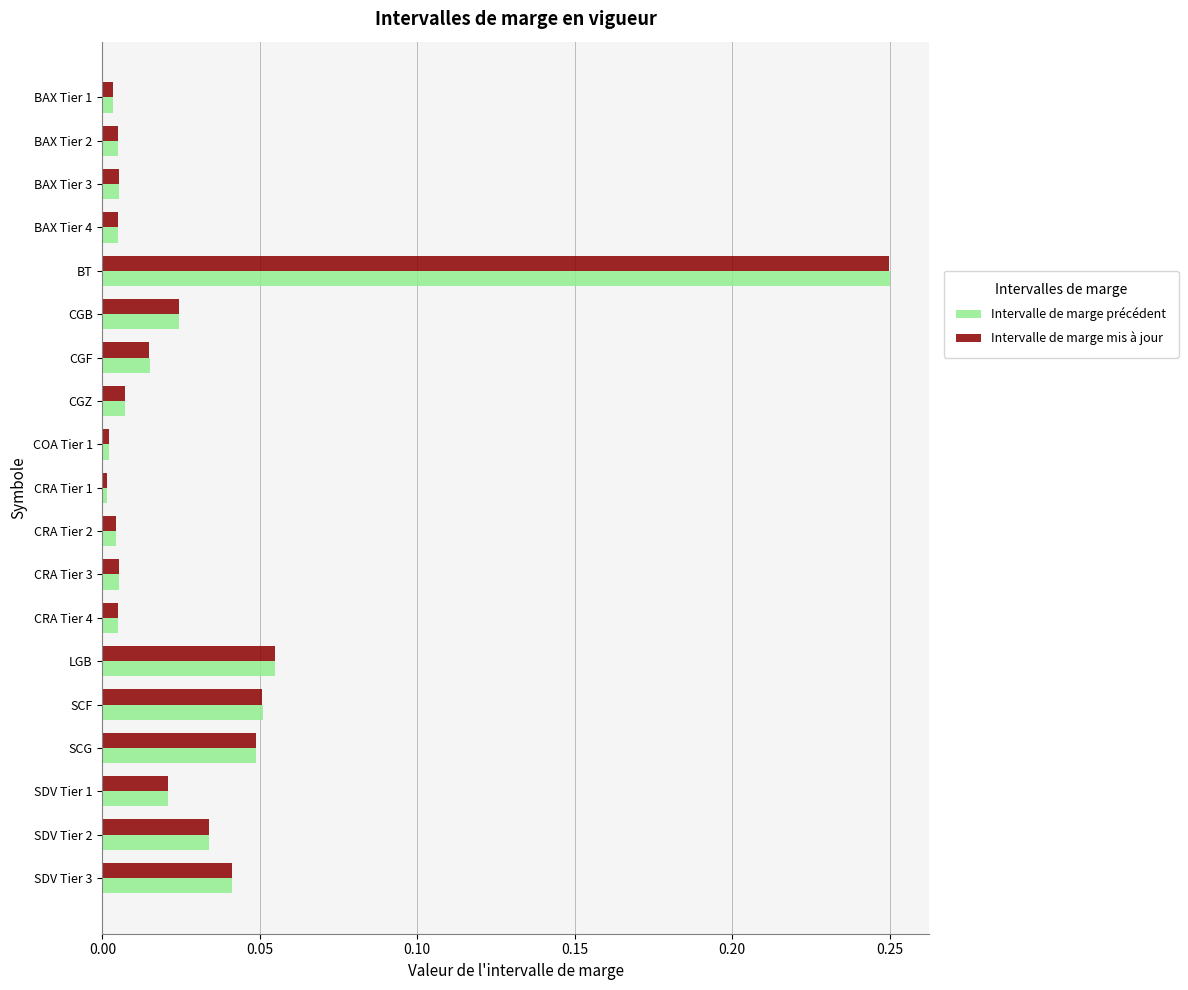

Which category has the highest value in the Intervalle de marge mis à jour series?

BT